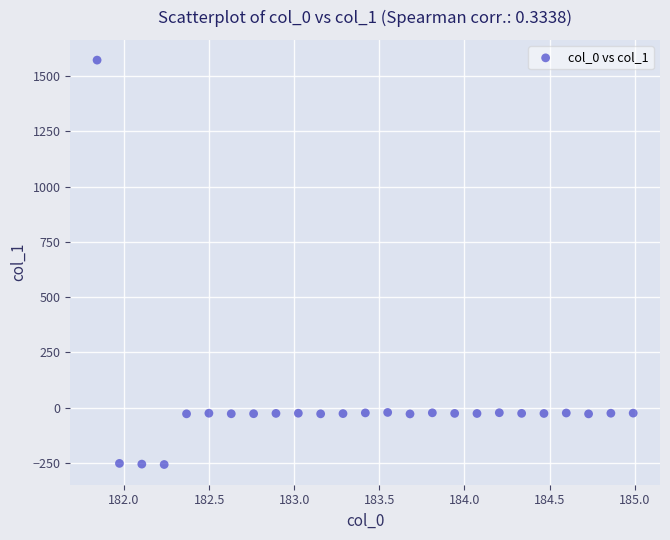

What is the range of X values (max minus min)?

3.1